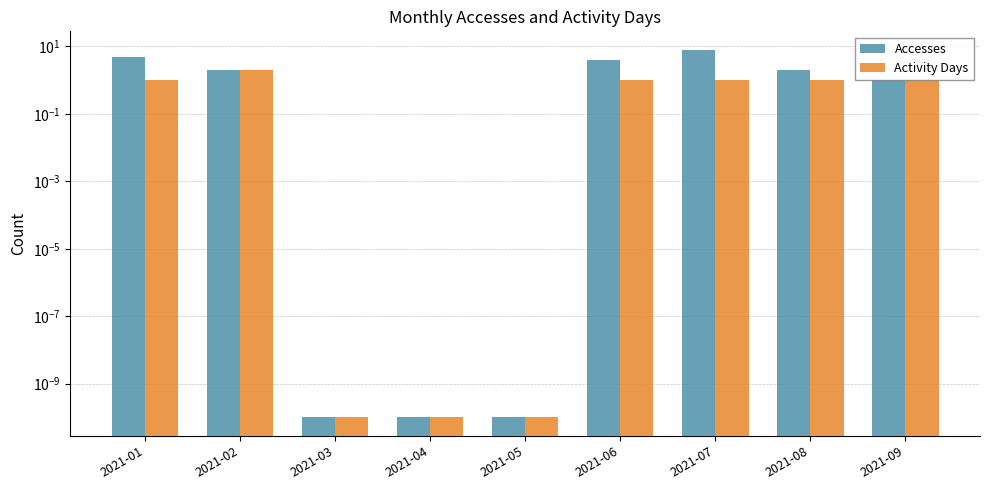

True or false: Activity Days has a value of 1.6 at 2021-01.

False